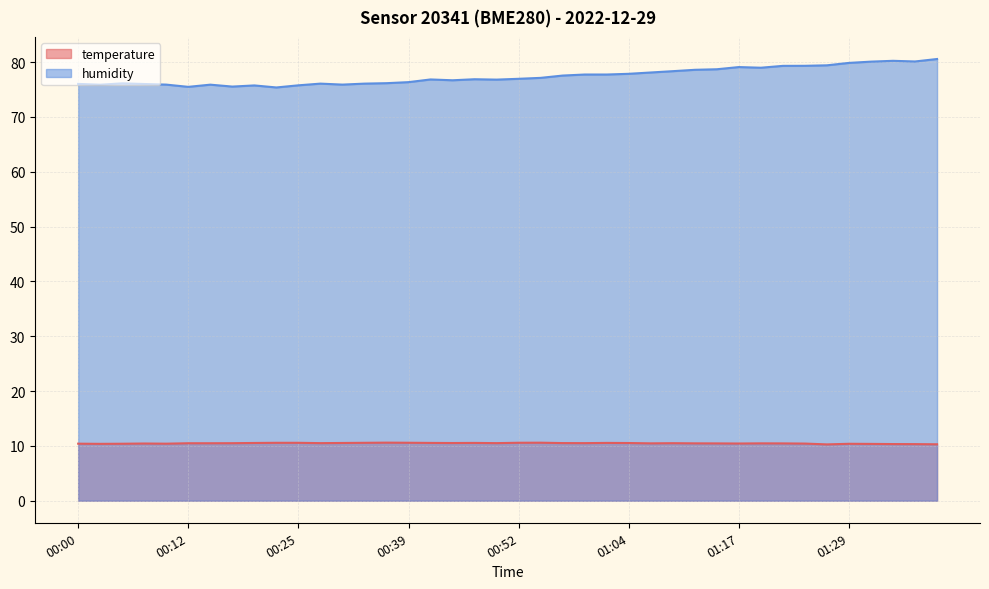

Between 00:20 and 01:17, which is larger?

00:20